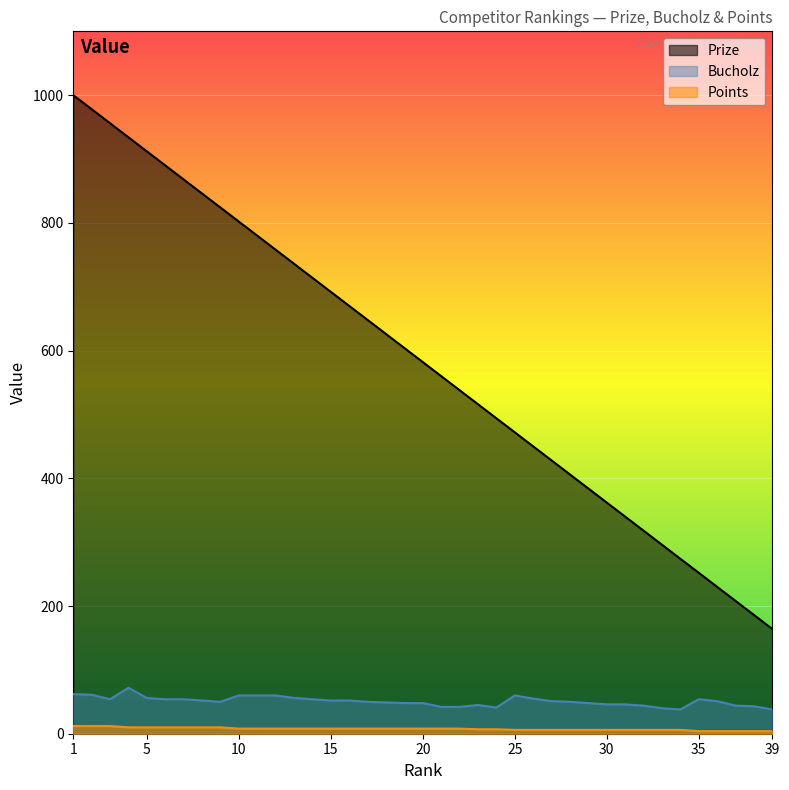

True or false: Prize has a value of 1275 at 10.

False